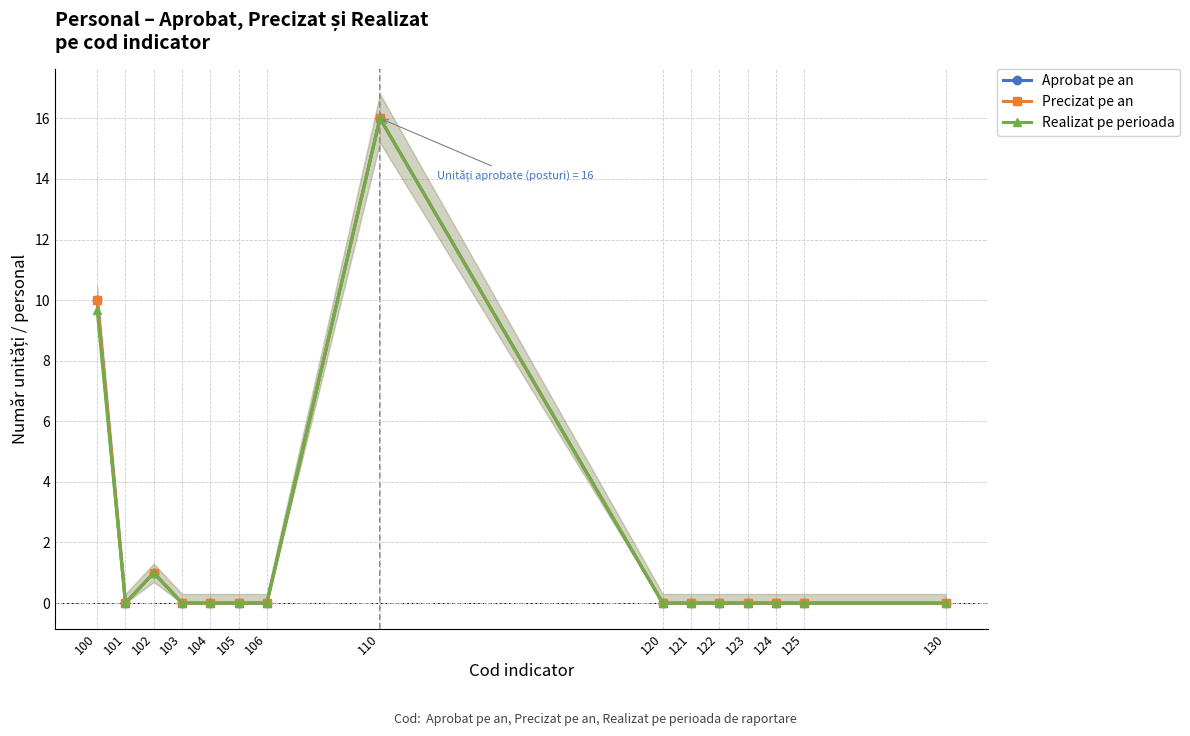

Reading right to left, what are all the values shown in this chart?

Aprobat pe an: 130=0.0	125=0.0	124=0.0	123=0.0	122=0.0	121=0.0	120=0.0	110=16.0	106=0.0	105=0.0	104=0.0	103=0.0	102=1.0	101=0.0	100=10.0
Precizat pe an: 130=0.0	125=0.0	124=0.0	123=0.0	122=0.0	121=0.0	120=0.0	110=16.0	106=0.0	105=0.0	104=0.0	103=0.0	102=1.0	101=0.0	100=10.0
Realizat pe perioada: 130=0.0	125=0.0	124=0.0	123=0.0	122=0.0	121=0.0	120=0.0	110=16.0	106=0.0	105=0.0	104=0.0	103=0.0	102=1.0	101=0.0	100=9.7